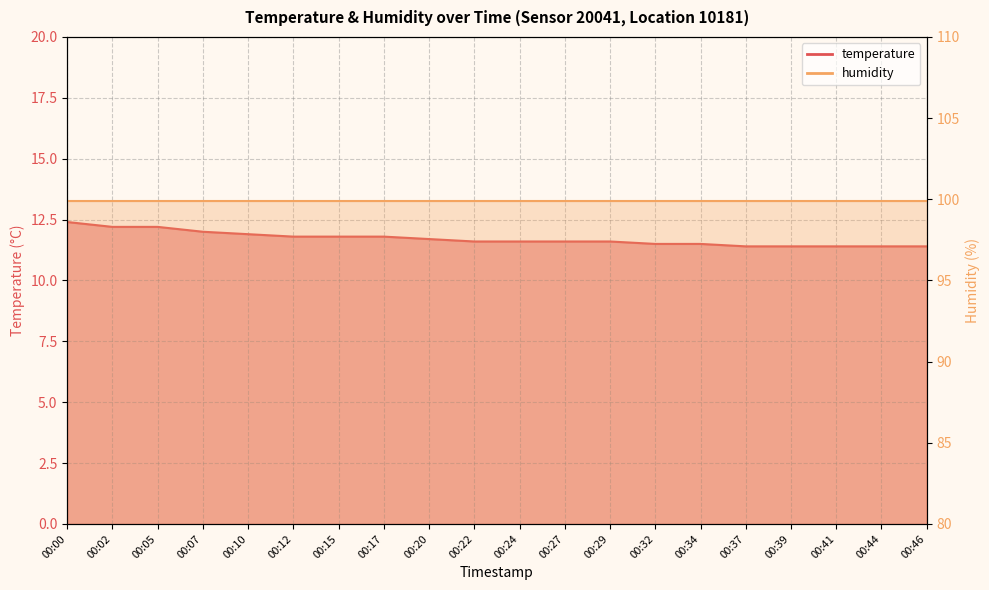

Reading left to right, what are all the values shown in this chart?

00:00=12.4	00:02=12.2	00:05=12.2	00:07=12.0	00:10=11.9	00:12=11.8	00:15=11.8	00:17=11.8	00:20=11.7	00:22=11.6	00:24=11.6	00:27=11.6	00:29=11.6	00:32=11.5	00:34=11.5	00:37=11.4	00:39=11.4	00:41=11.4	00:44=11.4	00:46=11.4